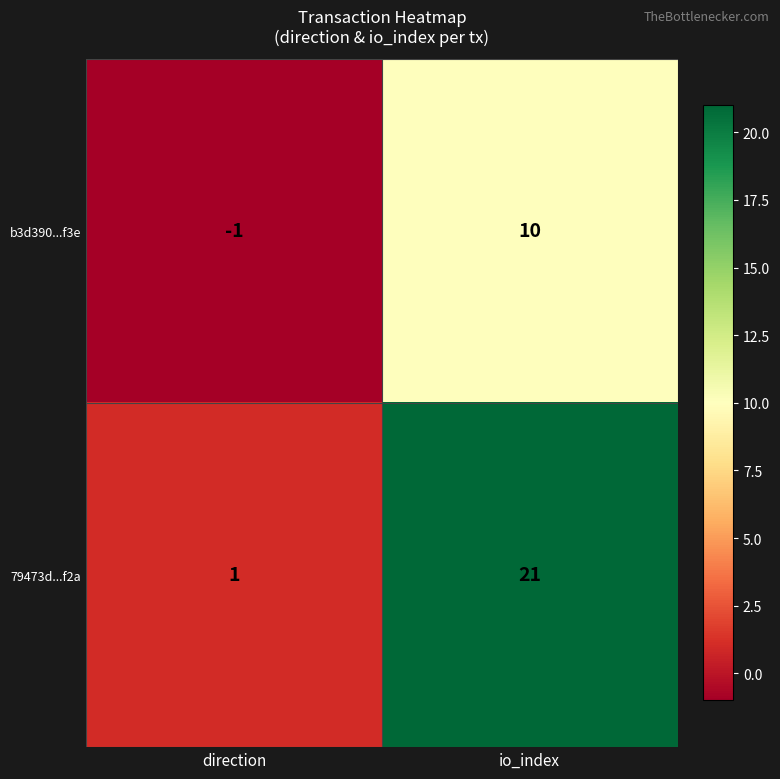

At which label is 79473d...f2a closest to 11?

direction